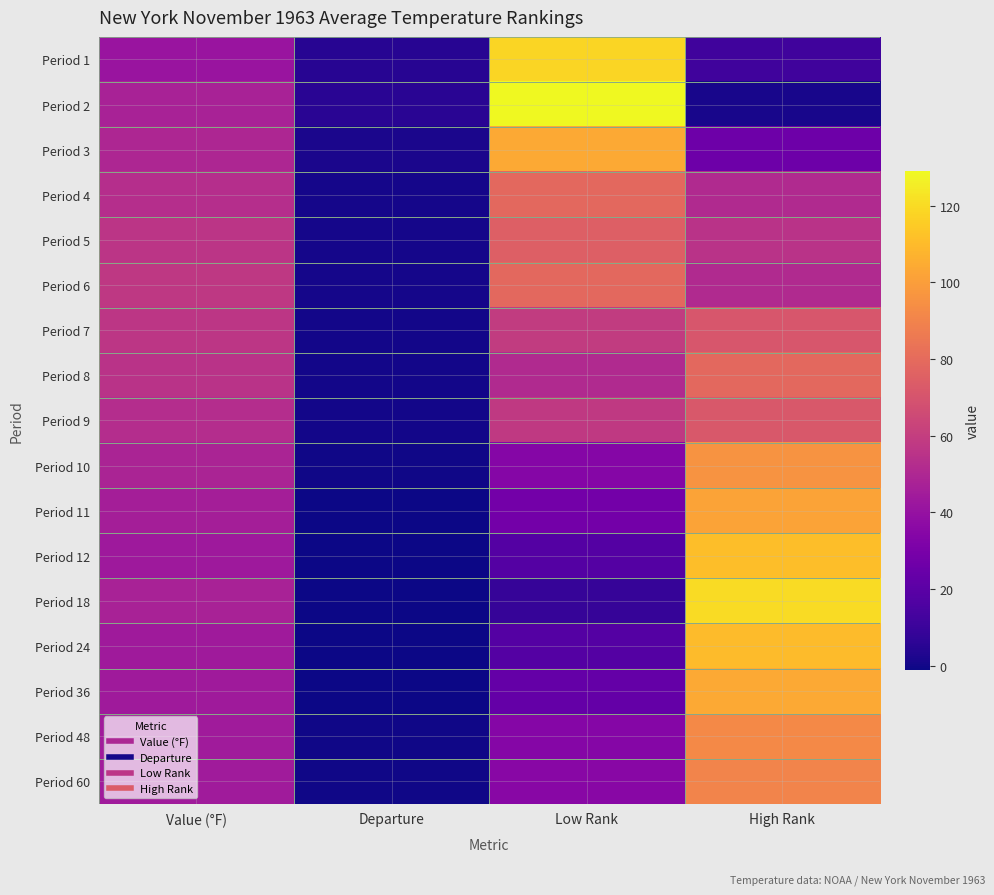

At how many categories does at least one series exceed 43?

3